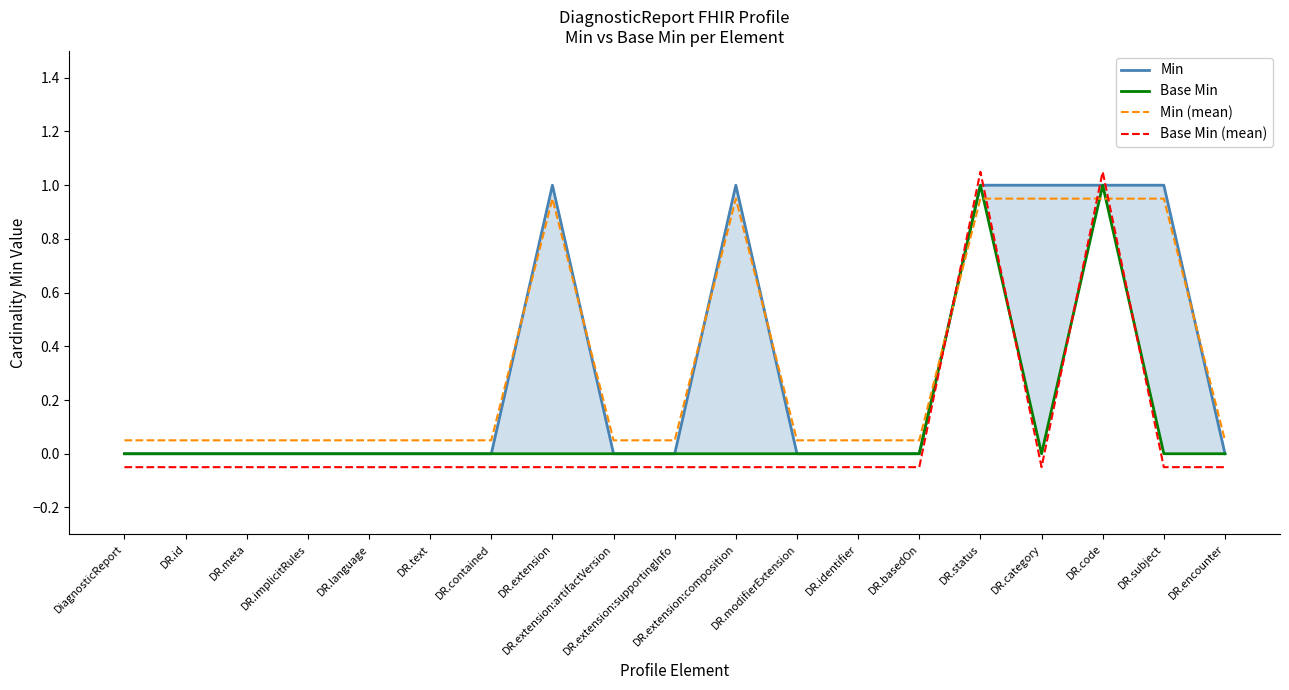

Is this an area chart (filled region under the line)?

No